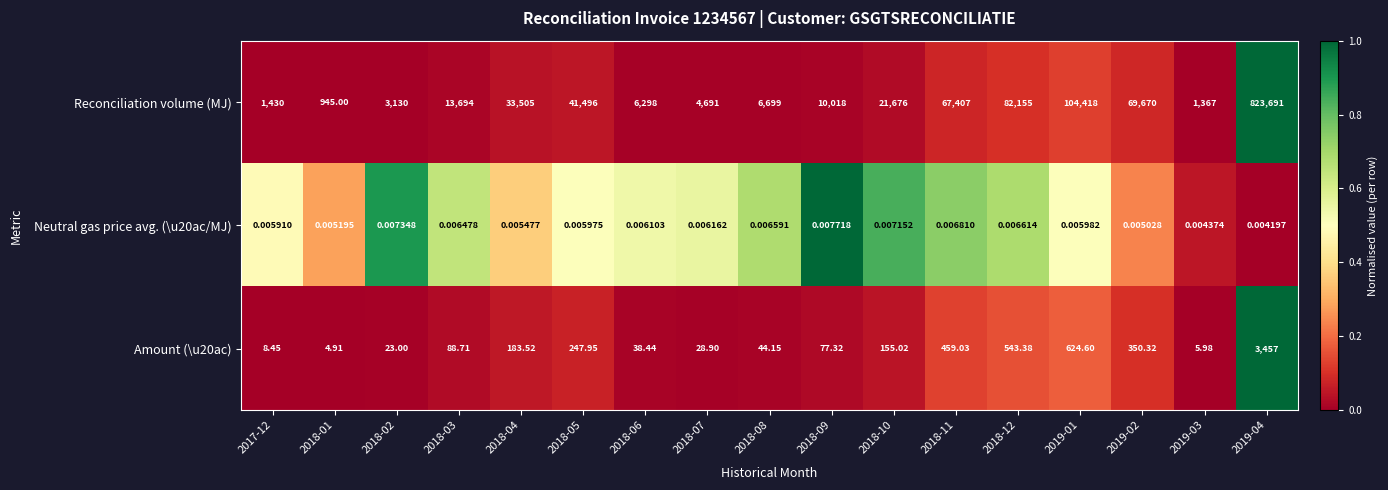

Which series has the largest total across all categories?

Reconciliation volume (MJ)